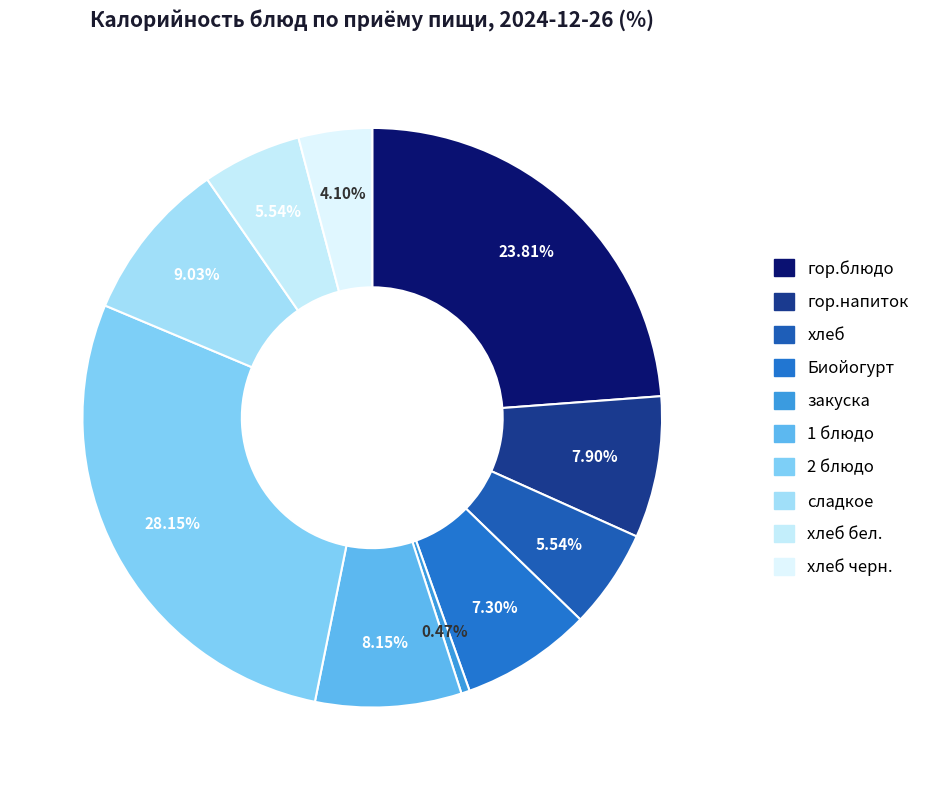

How many slices are in this pie chart?

10